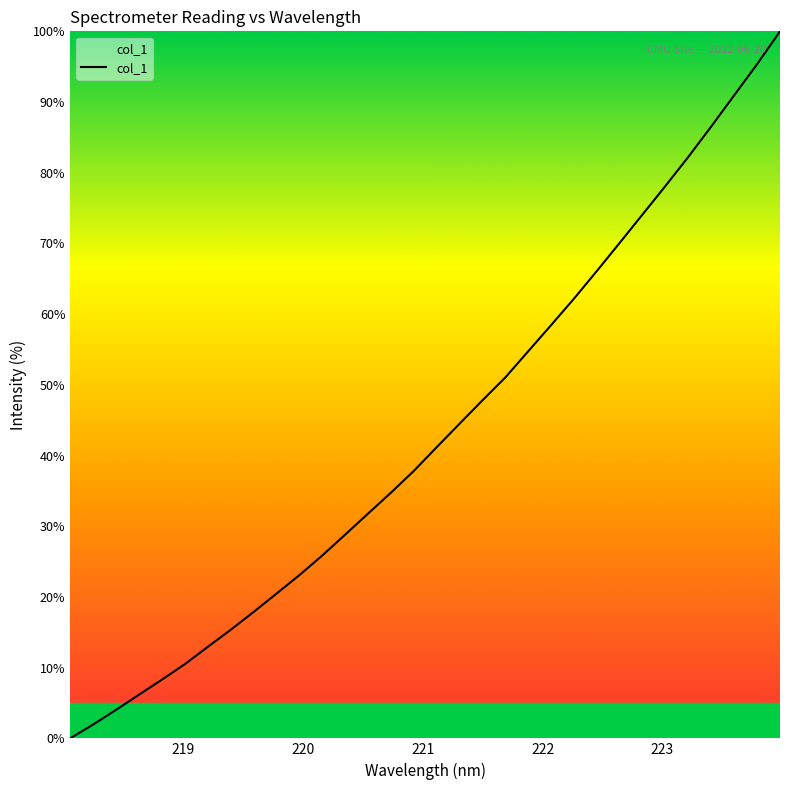

What is the greatest value displayed?

100.0